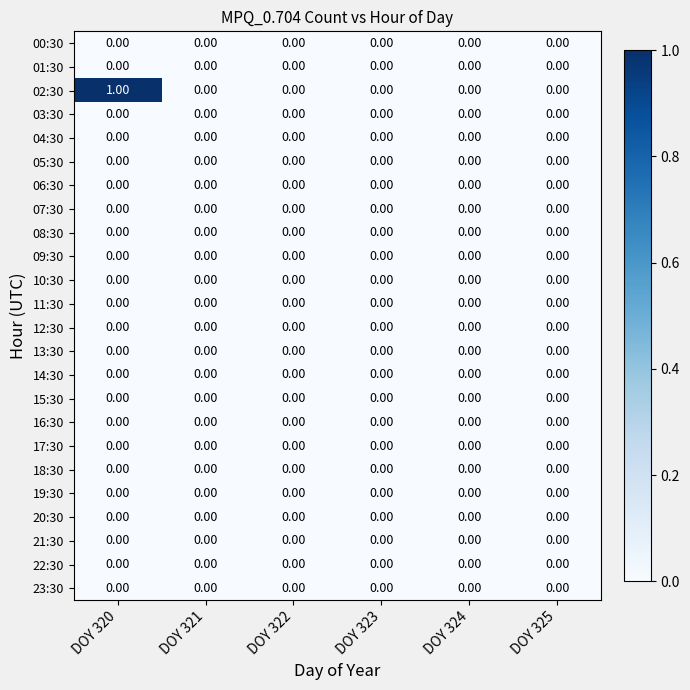

Count the number of data series in this chart.

24